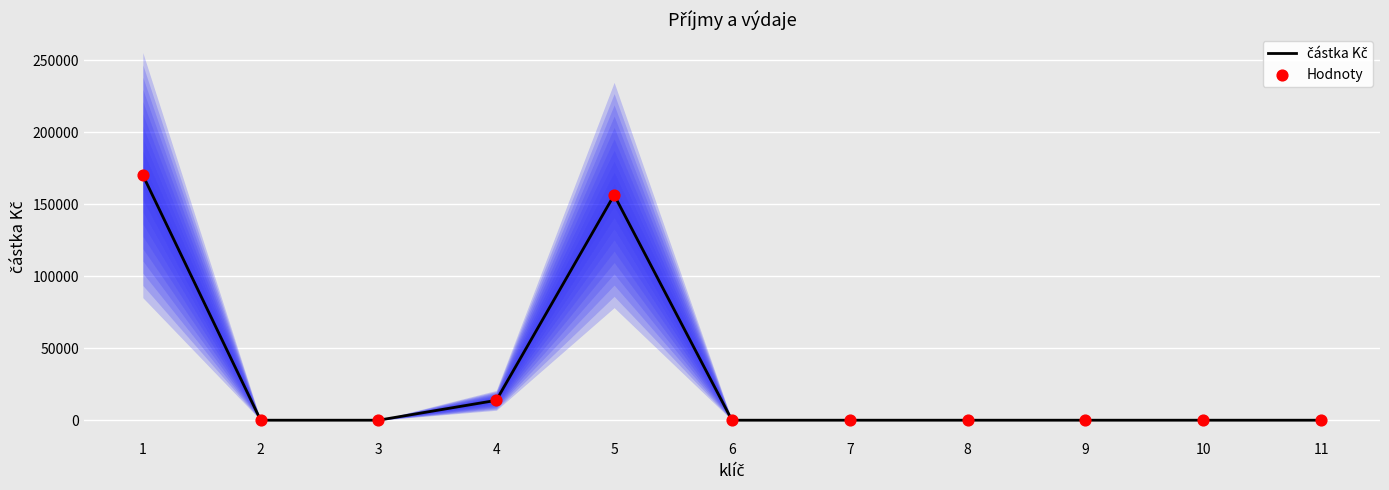

At which category is the sum across all series the highest?

1